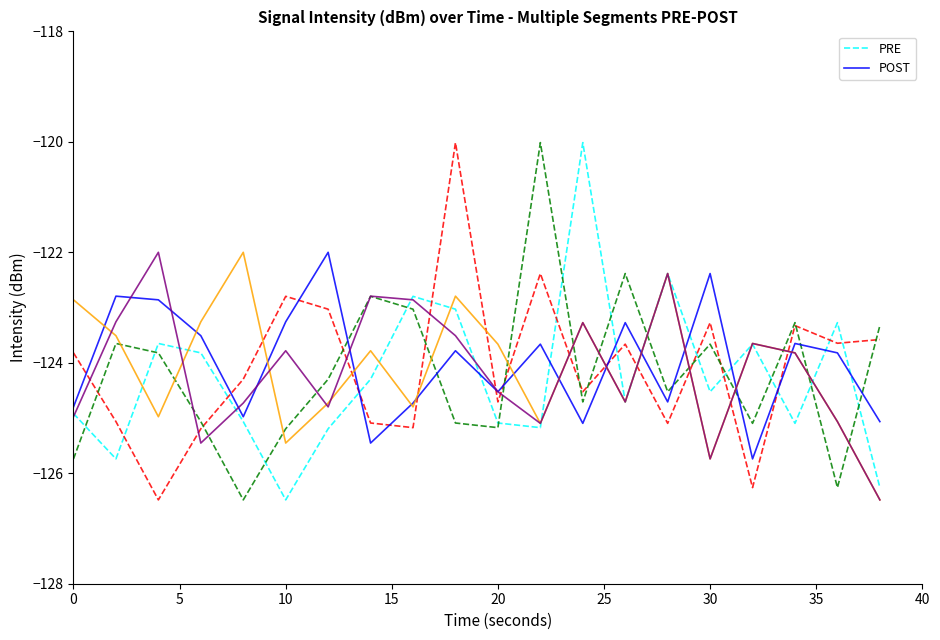

What is the maximum value for PRE?

-120.0